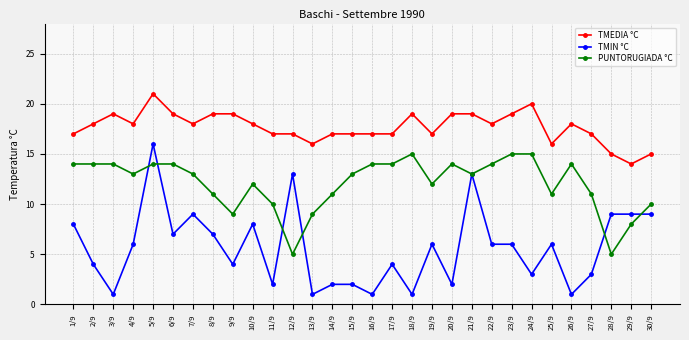

What is the value of the TMEDIA °C point at the 30th from the left?

15